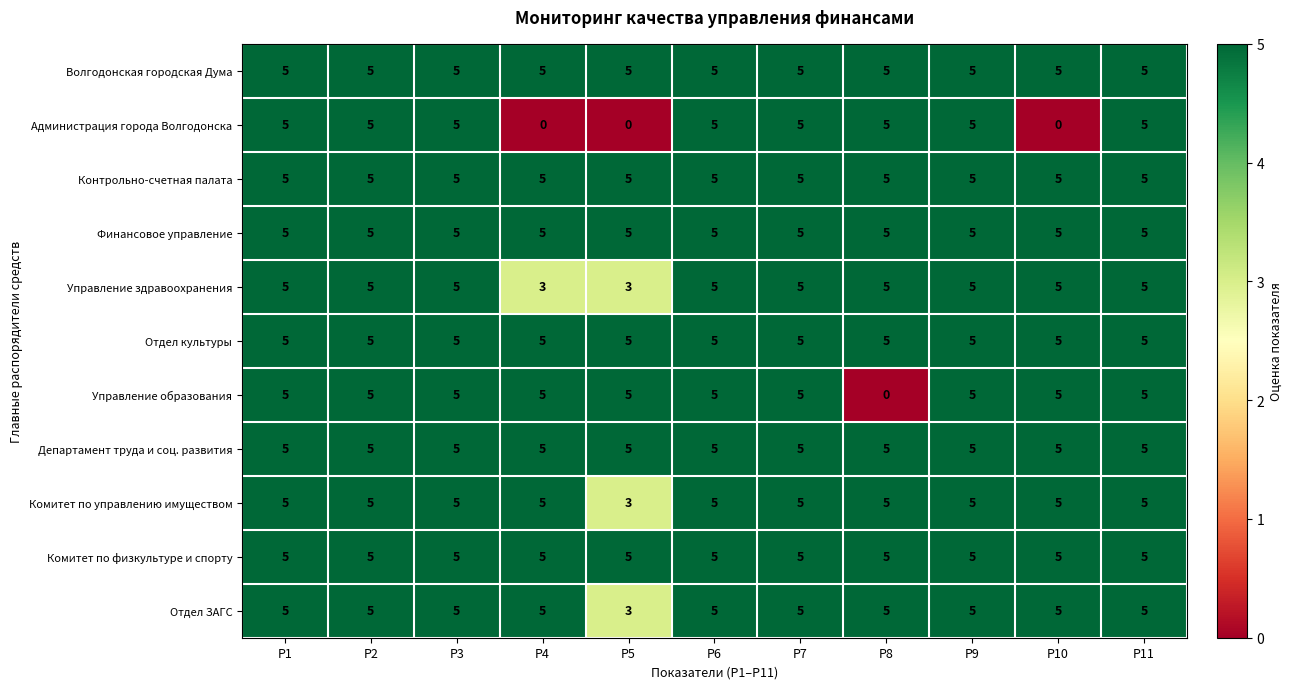

What is the difference between the highest and lowest values at Р4?

5